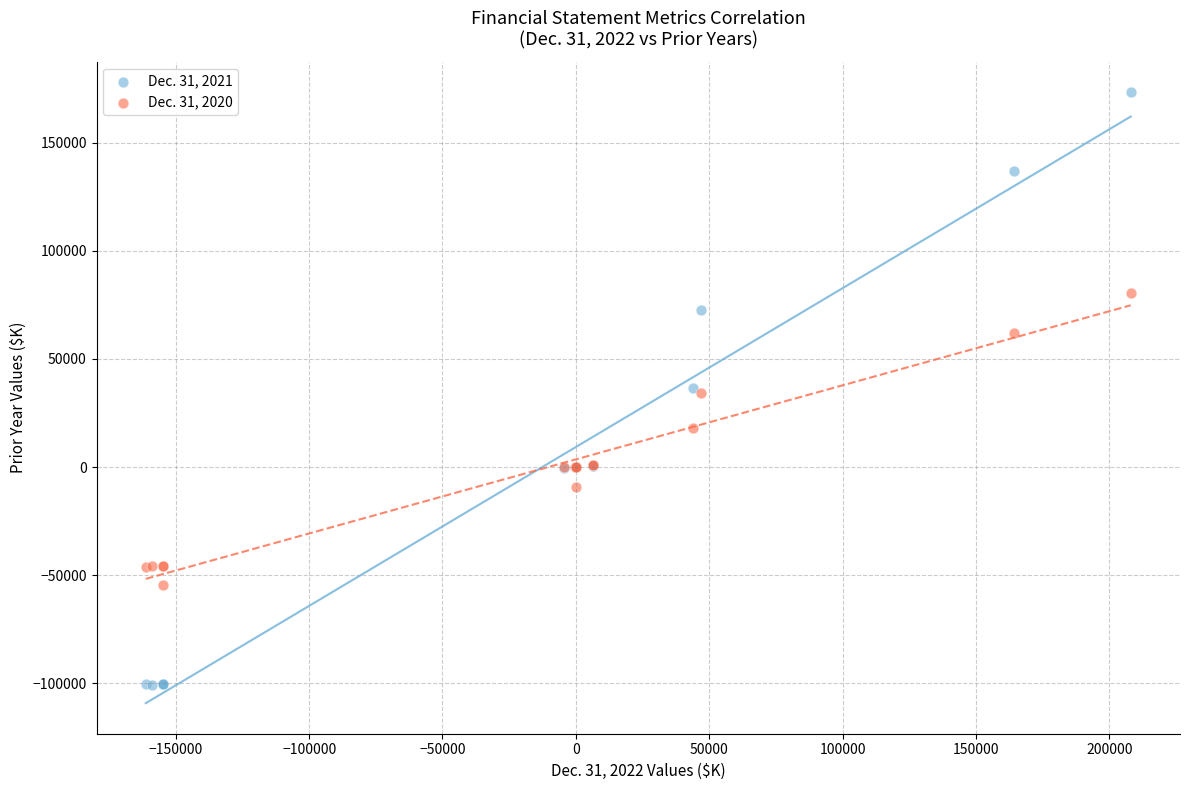

Which series reaches the maximum Y coordinate?

Dec. 31, 2021